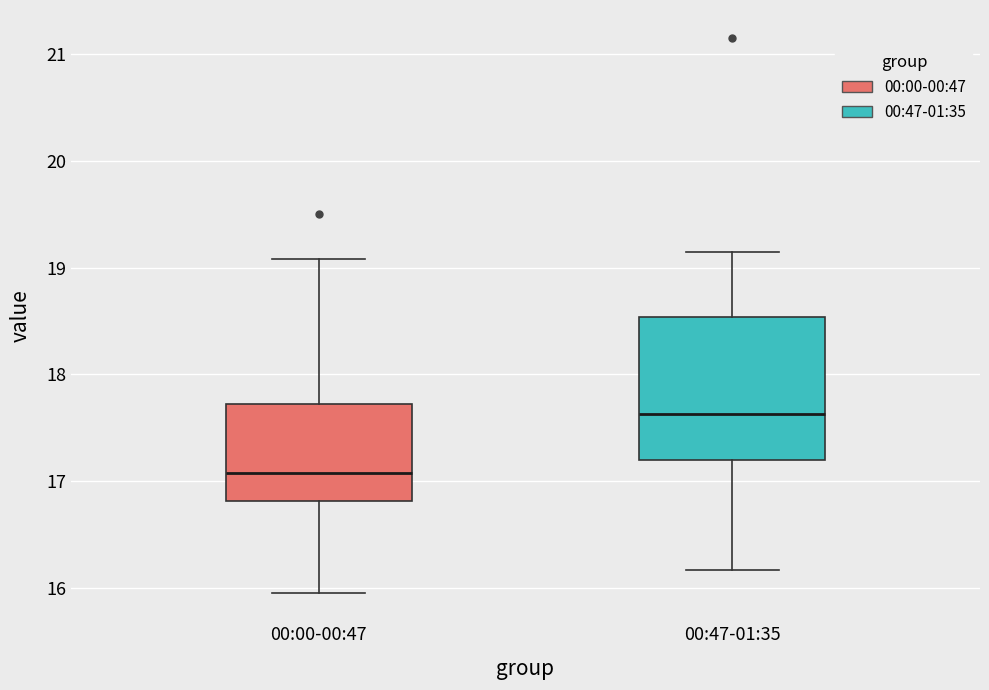

Comparing the boxes themselves (not the whiskers), which one is the tallest?

00:47-01:35